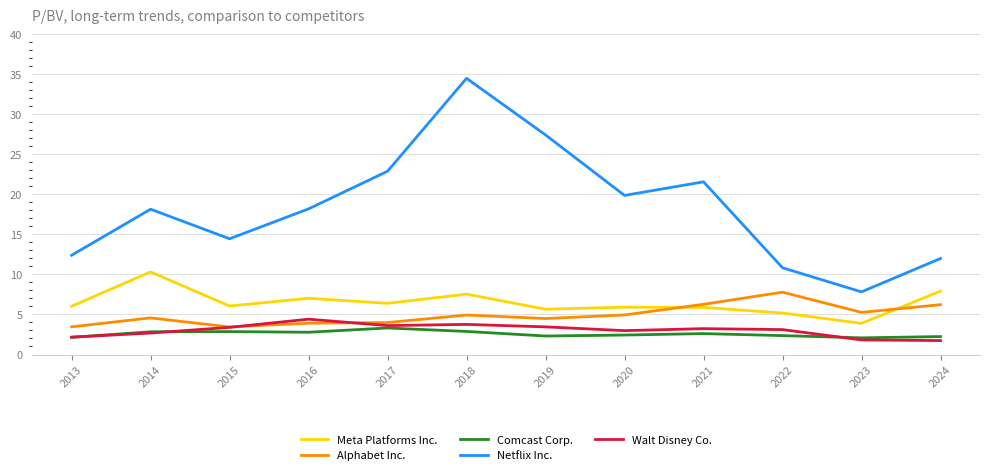

At which category does Alphabet Inc. reach its first local valley?

2015